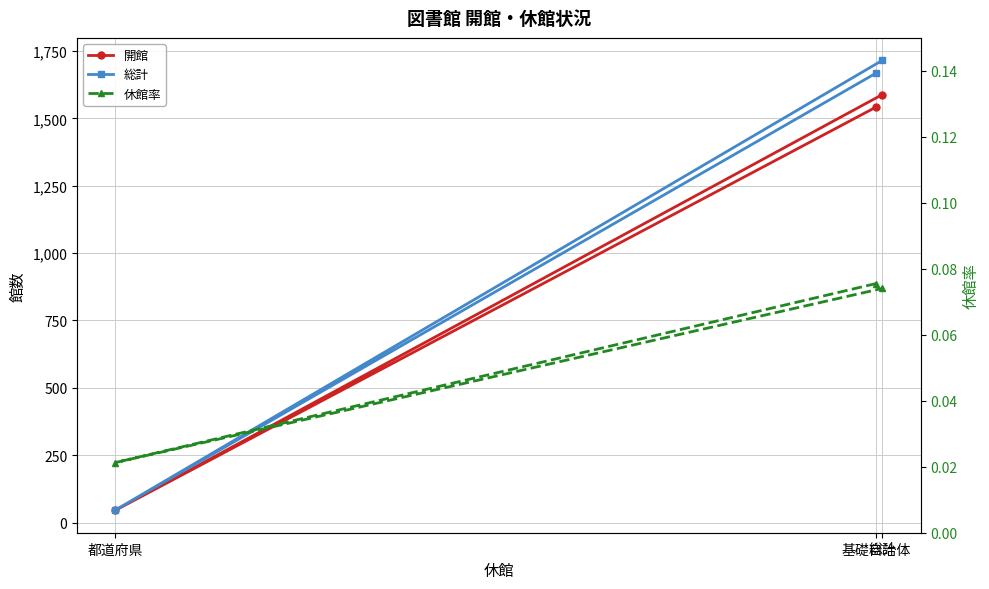

How many series are shown in this chart?

3